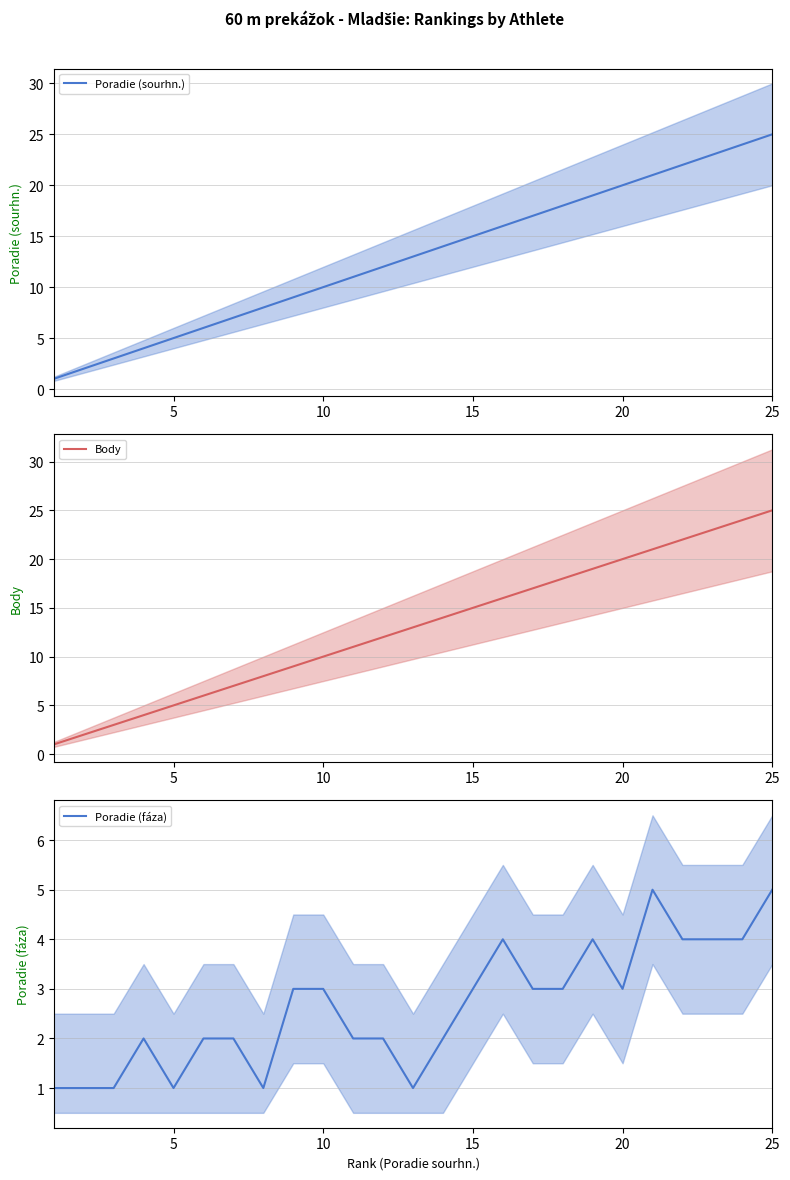

Which category has the highest value in the Body series?

25